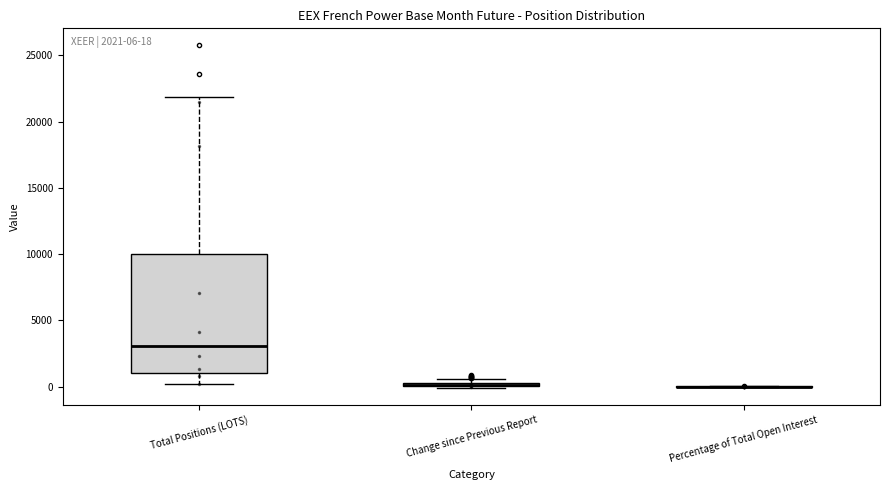

Comparing the boxes themselves (not the whiskers), which one is the tallest?

Total Positions (LOTS)